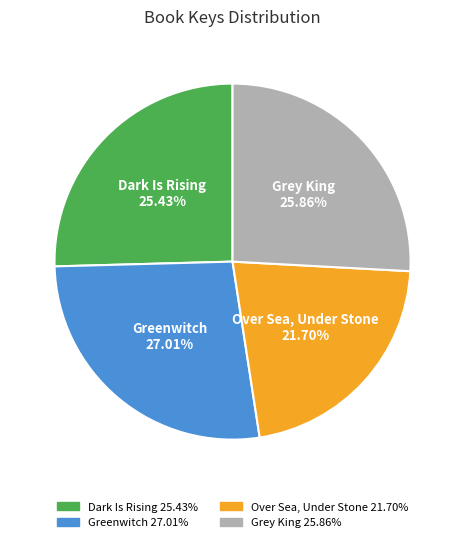

Rank the categories by value from lowest to highest.

Over Sea, Under Stone, Dark Is Rising, Grey King, Greenwitch